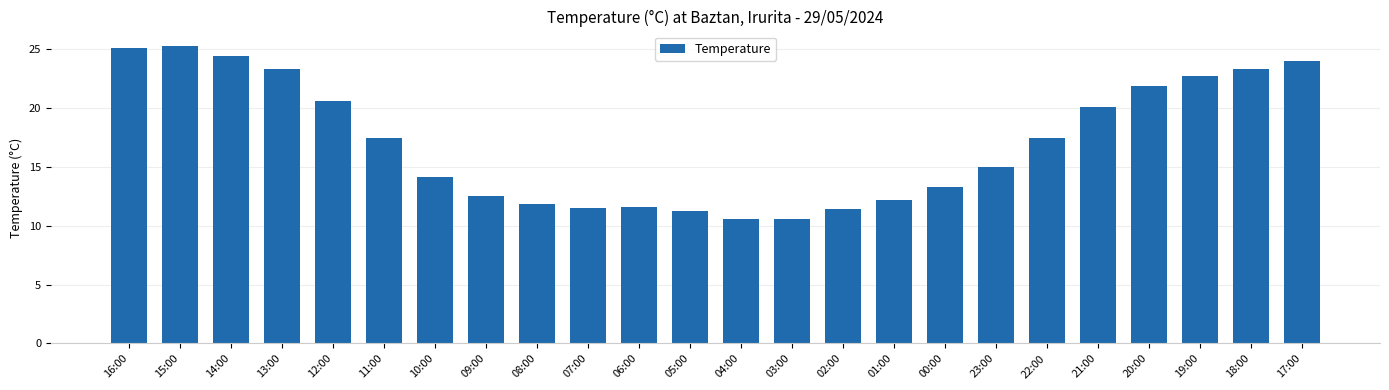

Is it true that the value at 21:00 is 20.1?

True